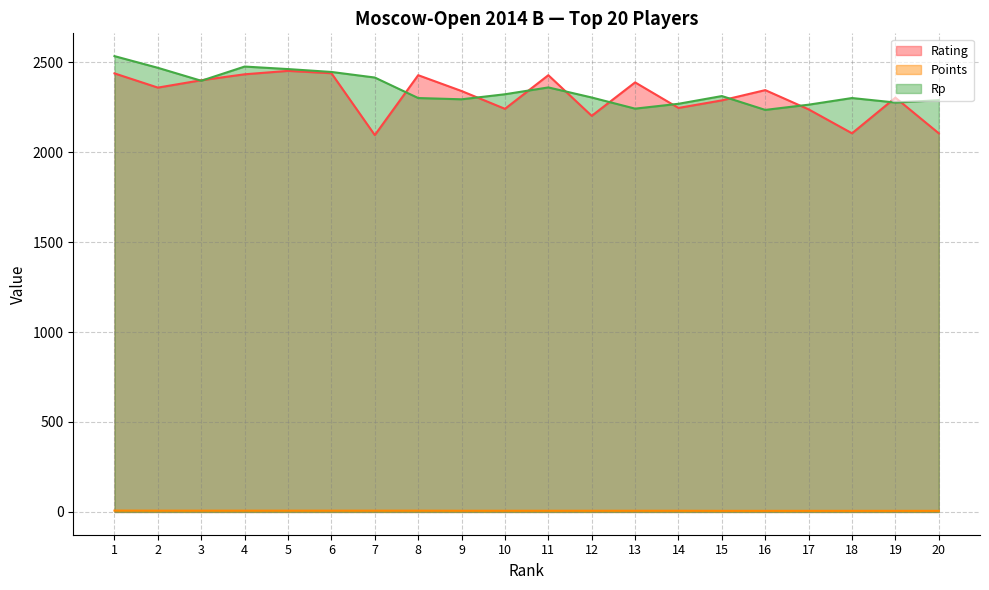

Is the value of Points at 19 greater than the value of Rp at 14?

No